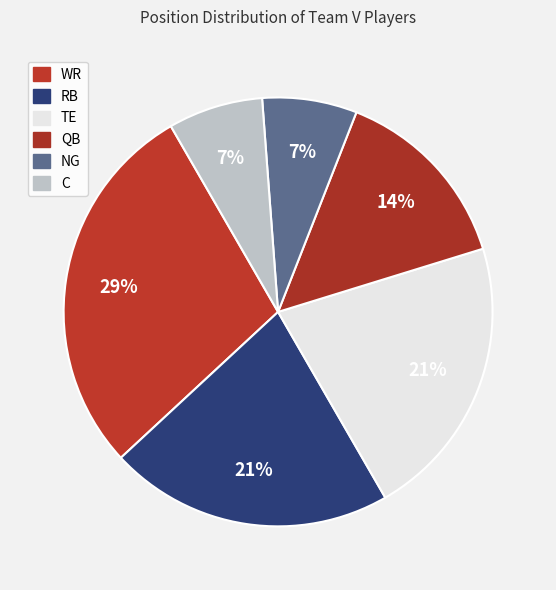

Count the number of slices in the pie.

6